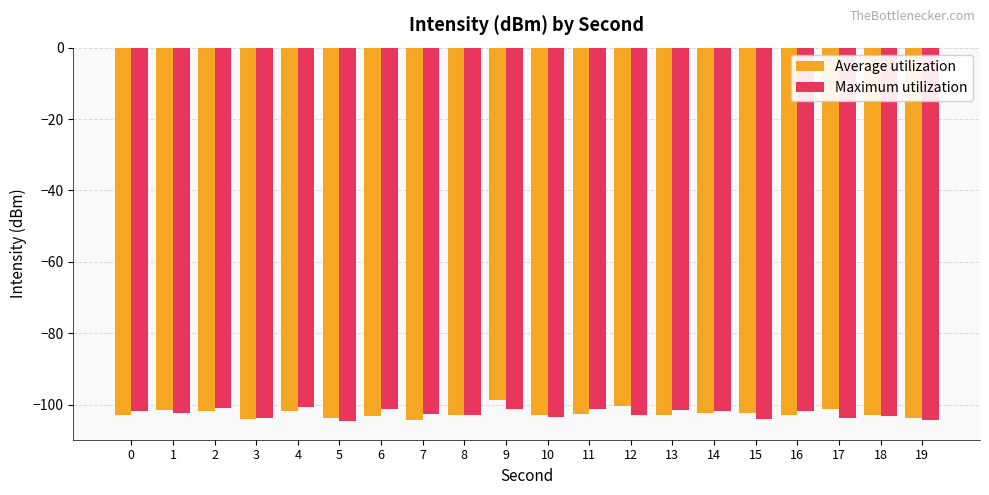

What is the difference between the maximum and second lowest values in the Average utilization series?

5.5